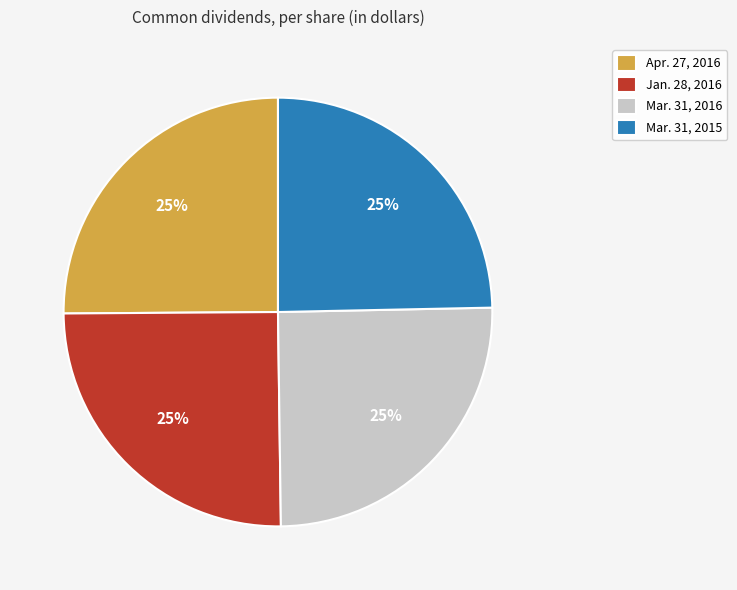

To the nearest percent, what is the combined percentage of Mar. 31, 2015 and Jan. 28, 2016?

50%